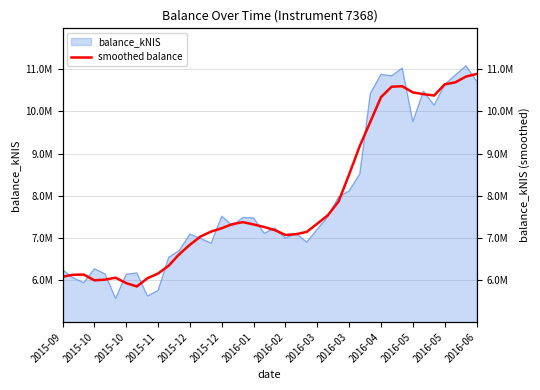

Approximately how many times larger is the value at 27 compared to 14?

1.2